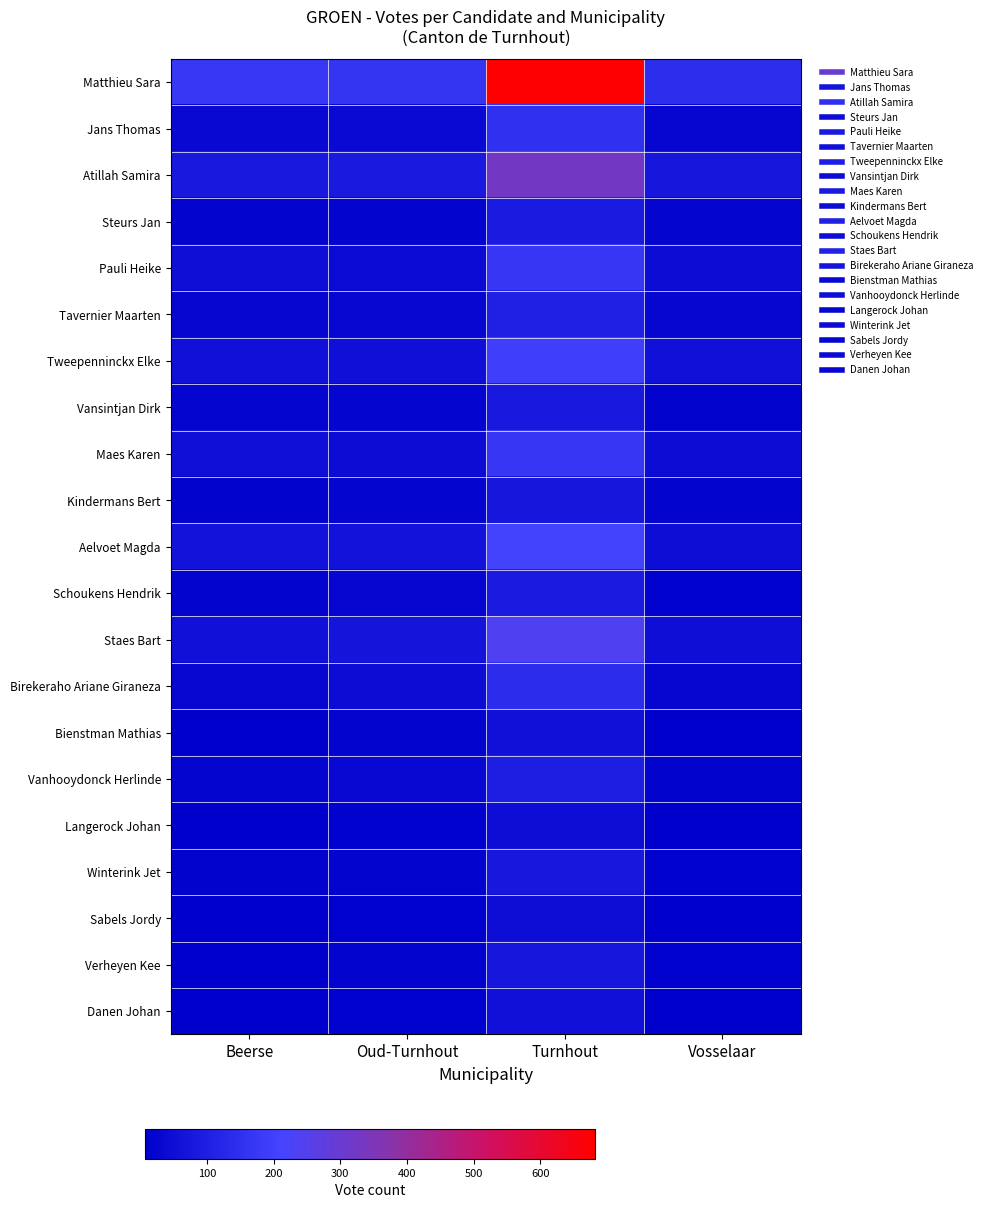

At Vosselaar, list the series in order from largest to smallest.

Matthieu Sara, Atillah Samira, Tweepenninckx Elke, Staes Bart, Aelvoet Magda, Pauli Heike, Maes Karen, Birekeraho Ariane Giraneza, Jans Thomas, Tavernier Maarten, Steurs Jan, Kindermans Bert, Vanhooydonck Herlinde, Vansintjan Dirk, Winterink Jet, Verheyen Kee, Schoukens Hendrik, Bienstman Mathias, Sabels Jordy, Langerock Johan, Danen Johan